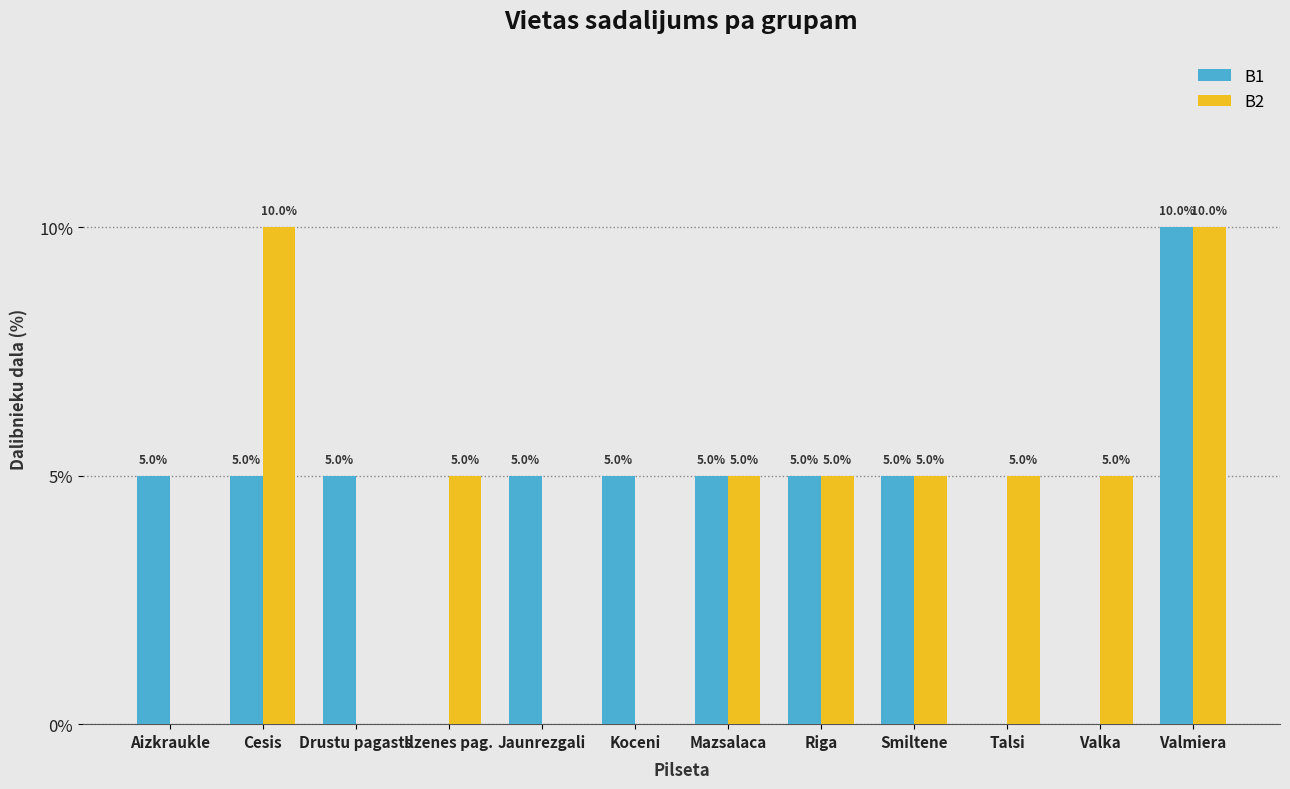

Rank the series by their maximum value, from lowest to highest.

B1, B2